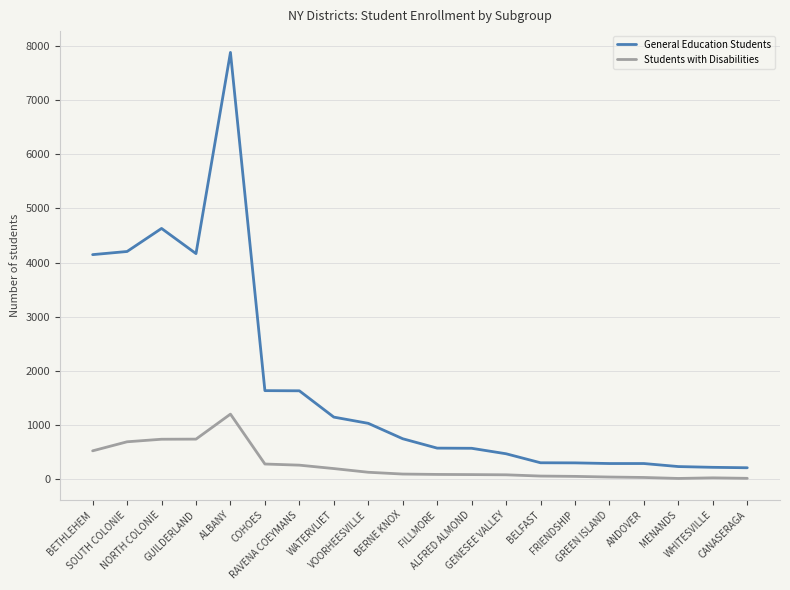

Which category has the highest value across all series?

ALBANY